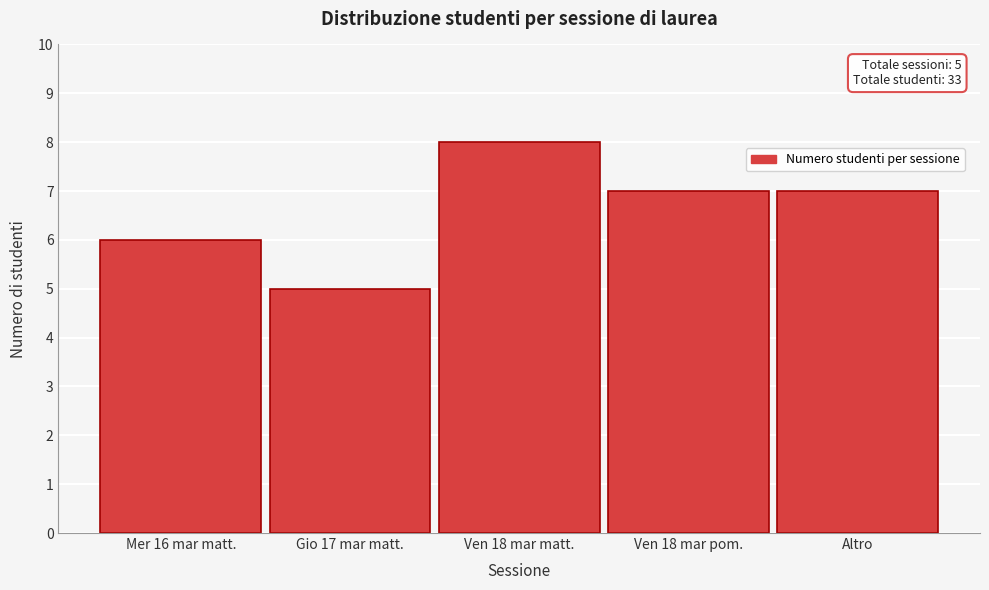

Reading left to right, extract all data points from this chart.

6	5	8	7	7